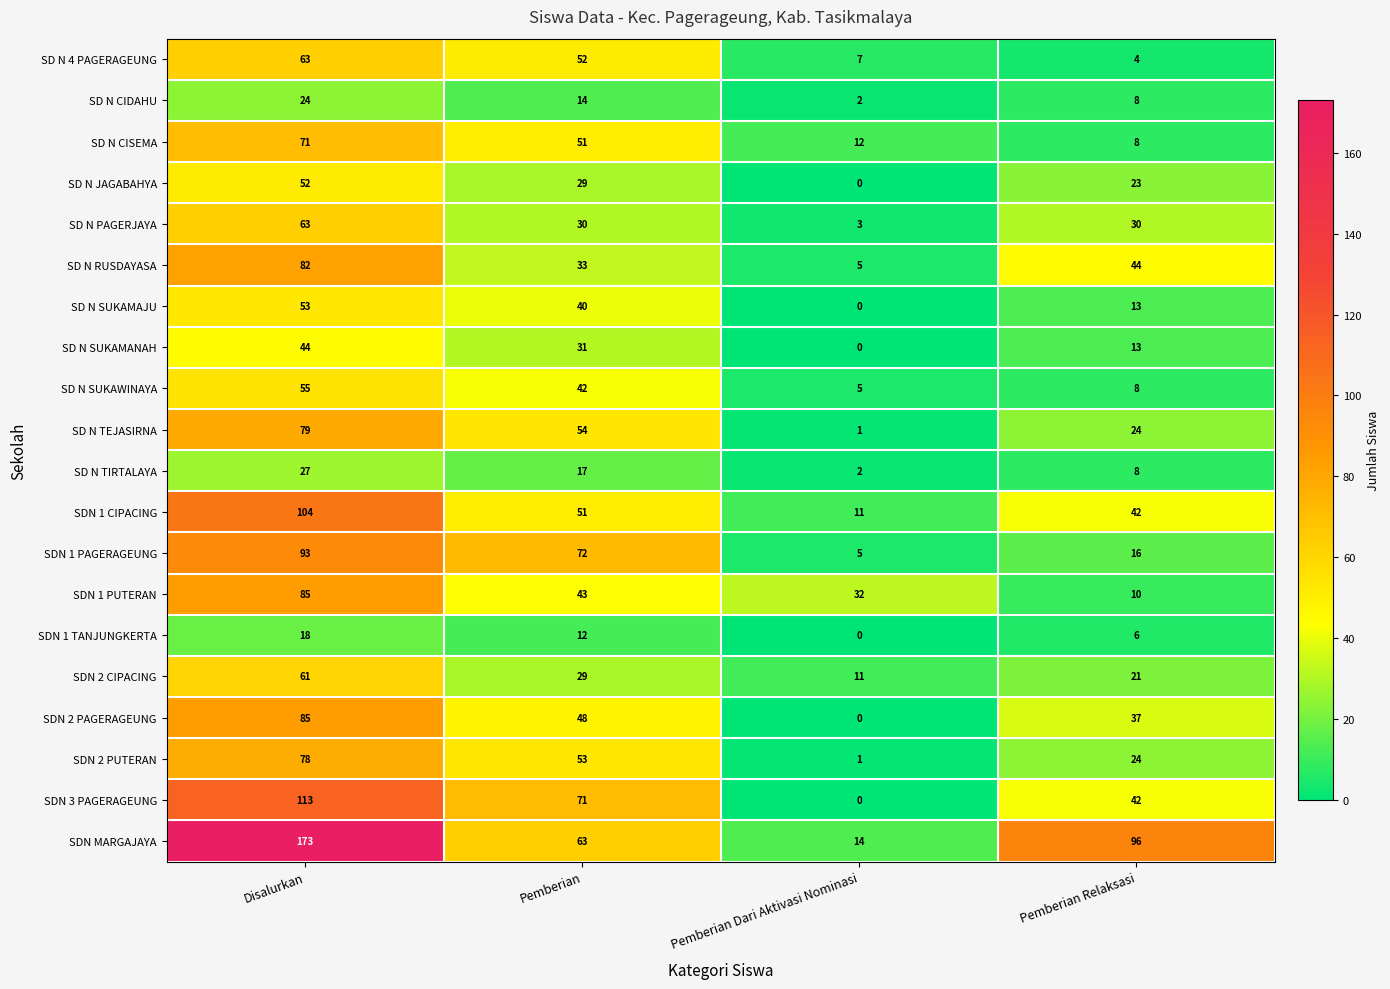

What is the sum of the SD N SUKAMANAH values at Pemberian Relaksasi and Pemberian Dari Aktivasi Nominasi?

13